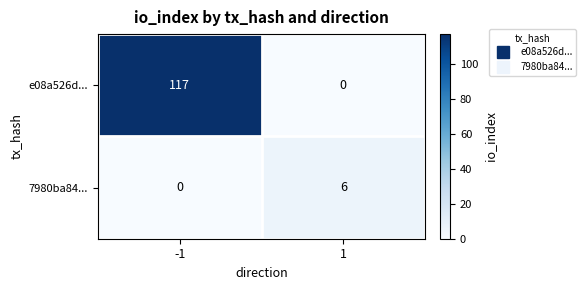

Reading left to right, list all the values displayed in this chart.

e08a526d...: 117	0
7980ba84...: 0	6